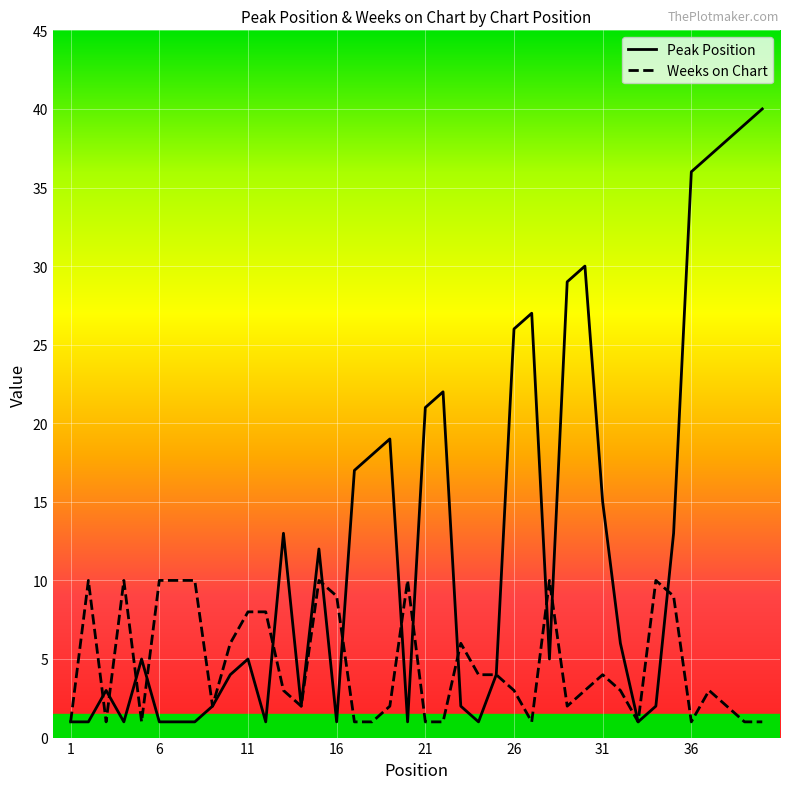

List the series in order of their peak value, highest first.

Peak Position, Weeks on Chart